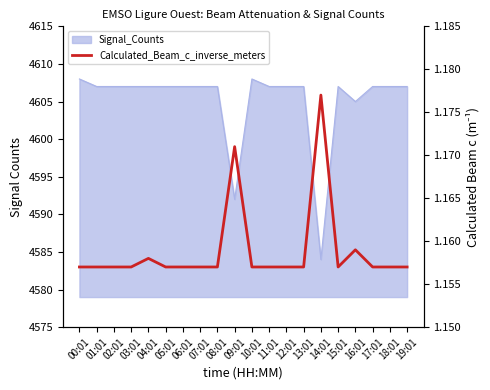

Rank the categories by value from highest to lowest.

14:01, 09:01, 16:01, 04:01, 00:01, 01:01, 02:01, 03:01, 05:01, 06:01, 07:01, 08:01, 10:01, 11:01, 12:01, 13:01, 15:01, 17:01, 18:01, 19:01